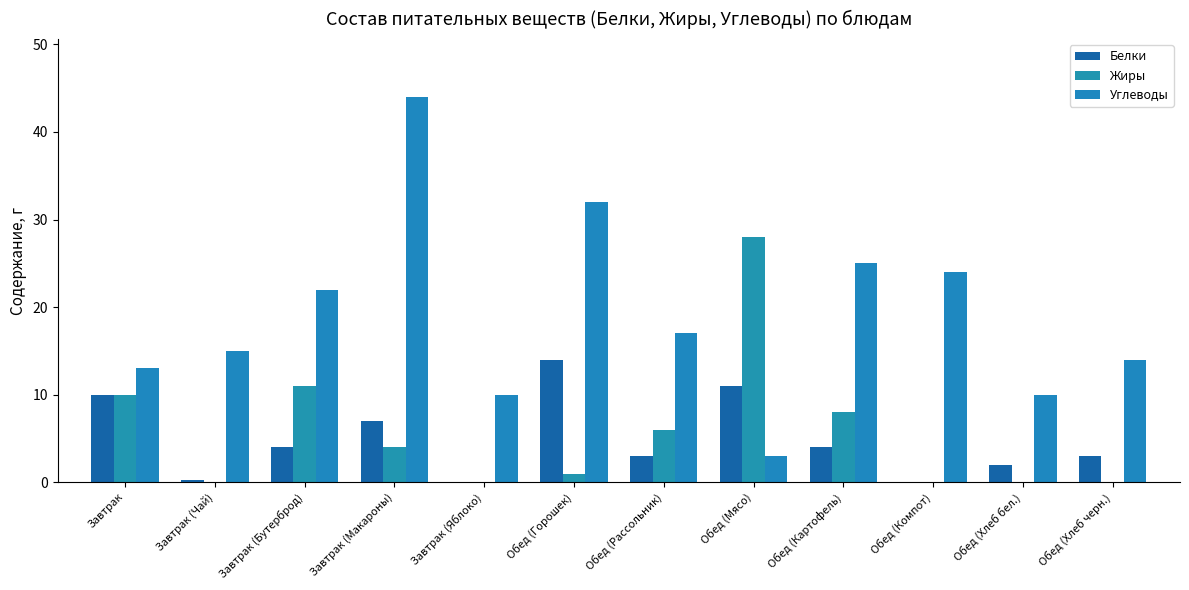

Count the number of categories in the chart.

12